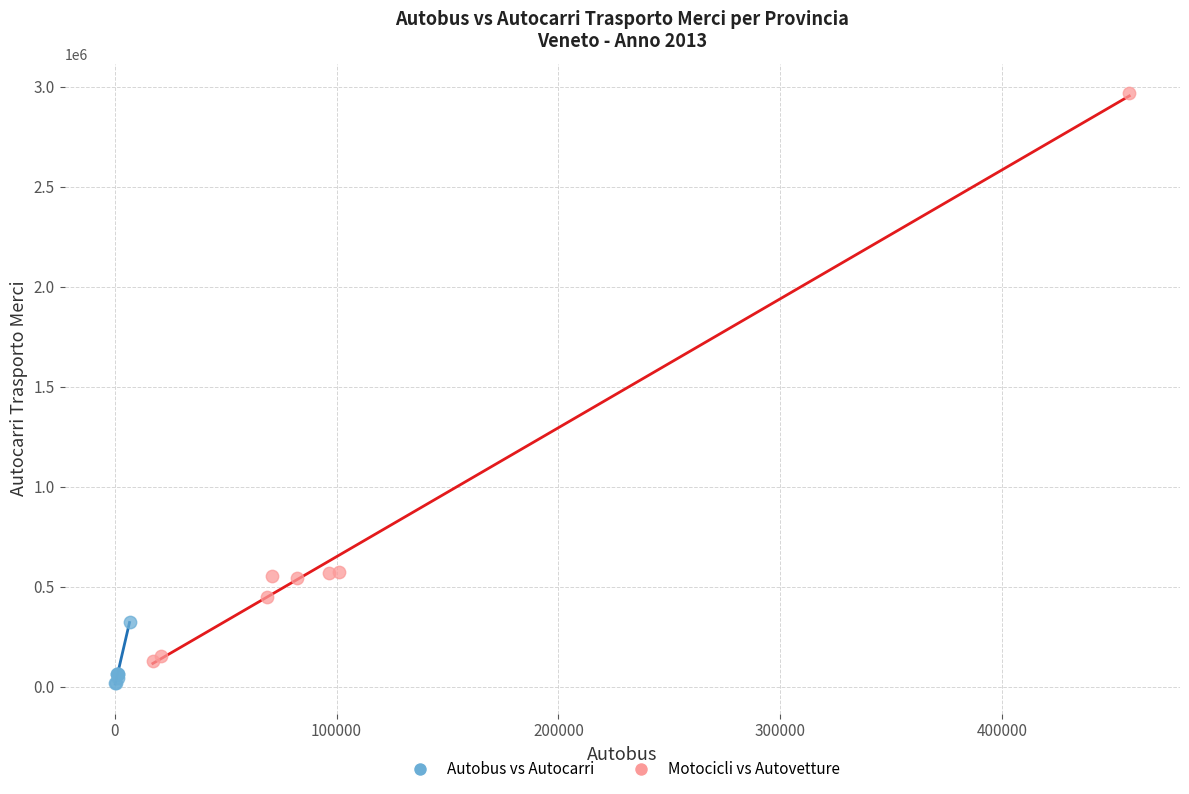

Which series has the largest Y range (max minus min)?

Motocicli vs Autovetture